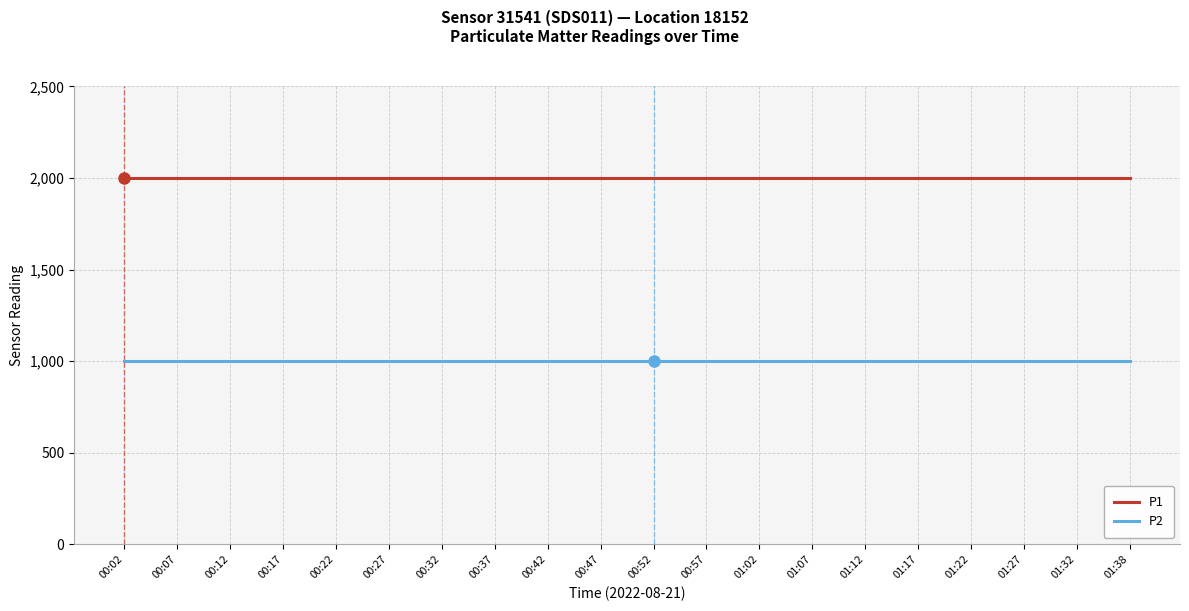

Read the P2 value at 00:57.

999.9